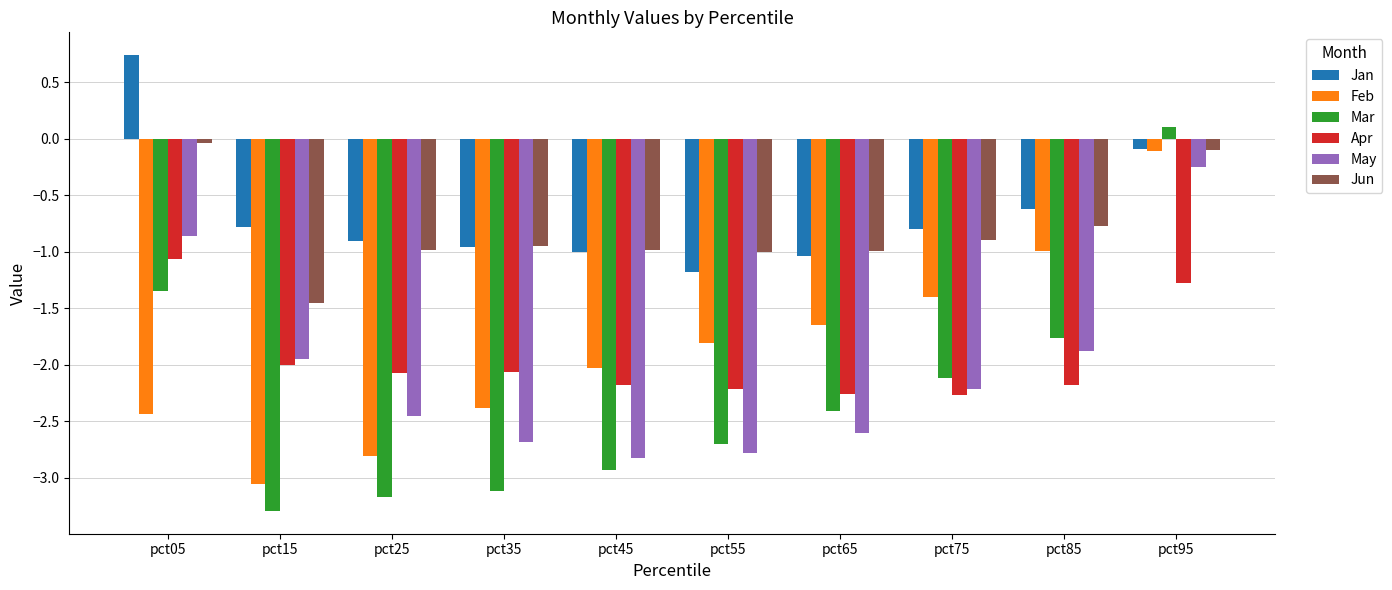

Which series has the largest range (max minus min)?

Mar